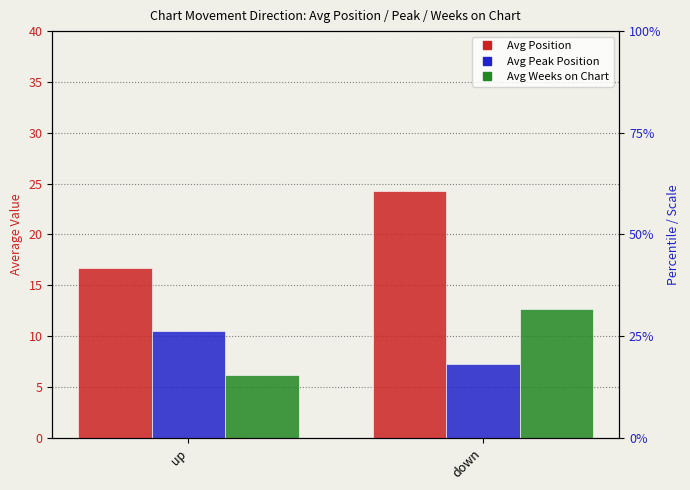

The Avg Position series shows 37.6 at down. True or false?

False